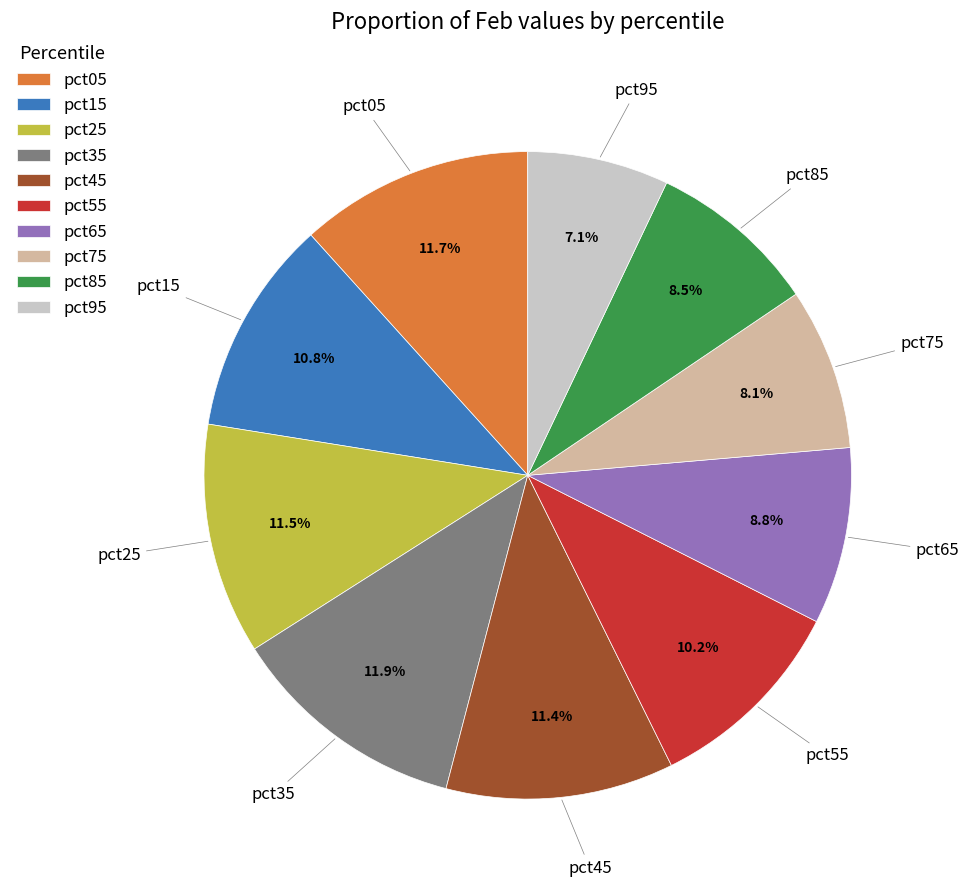

Count the number of slices in the pie.

10